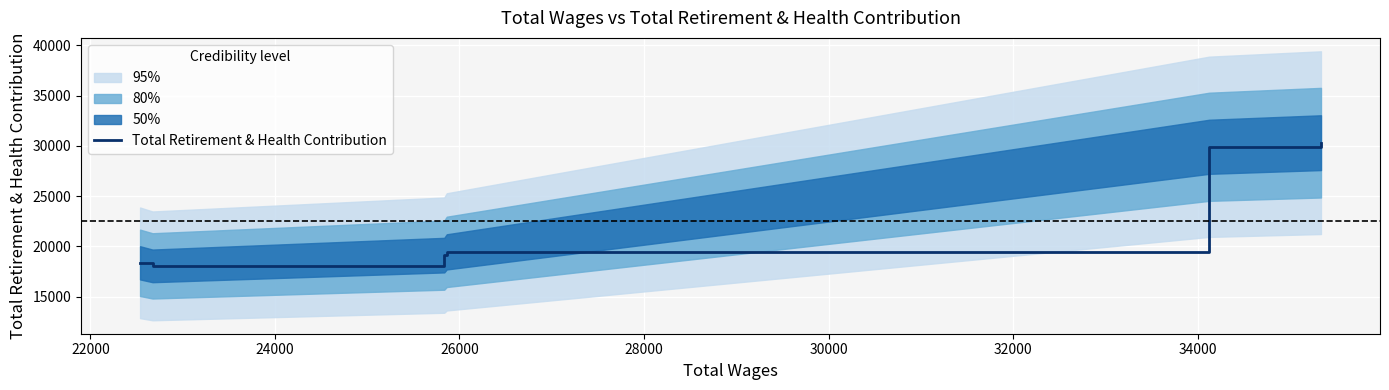

What is the highest value of the Total Retirement & Health Contribution series?

30313